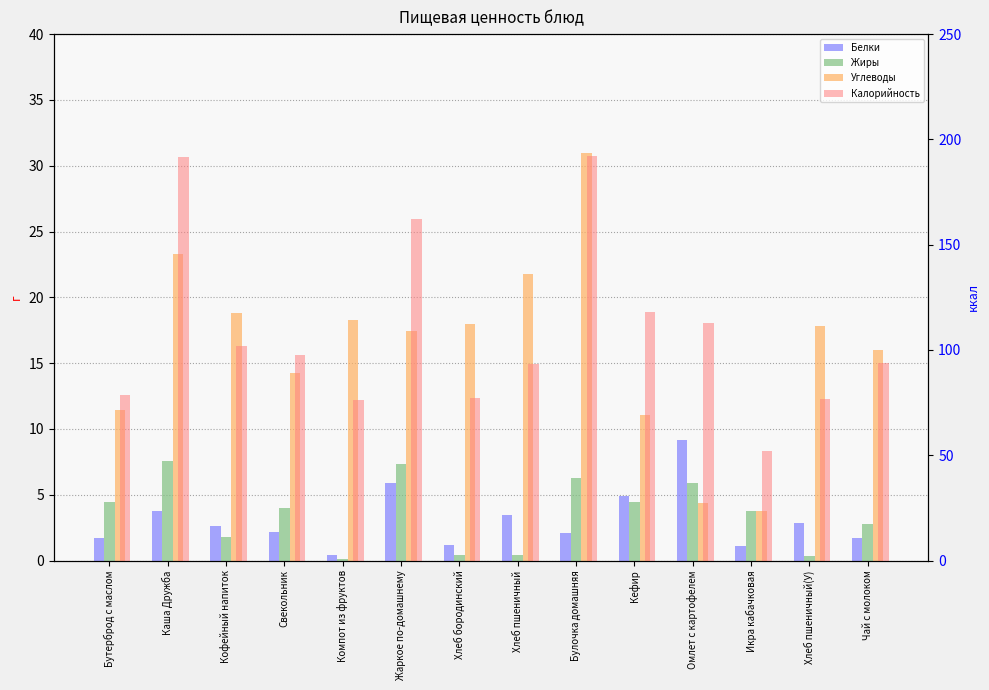

What are all the series names shown in the legend?

Белки, Жиры, Углеводы, Калорийность